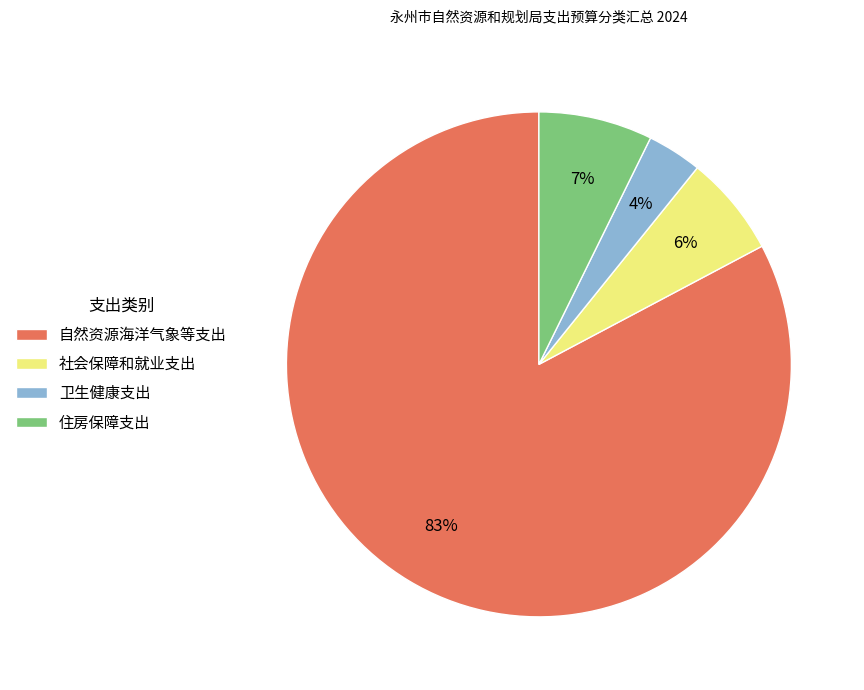

Rank the categories by value from lowest to highest.

卫生健康支出, 社会保障和就业支出, 住房保障支出, 自然资源海洋气象等支出